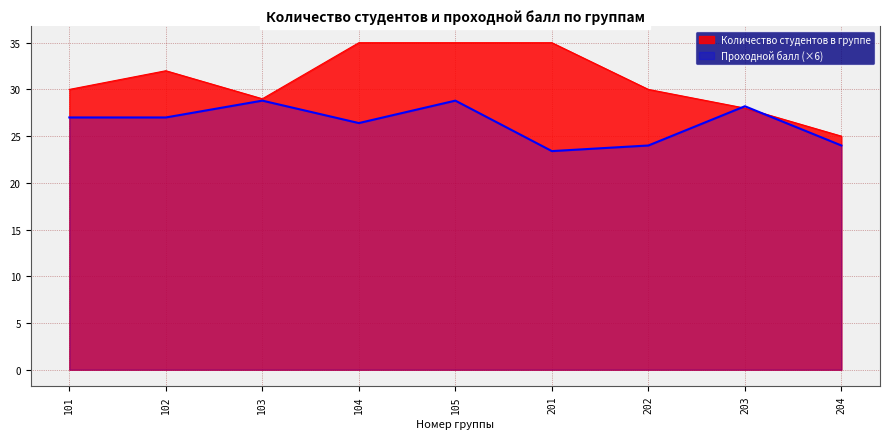

At which category does Количество студентов в группе reach its first local valley?

103